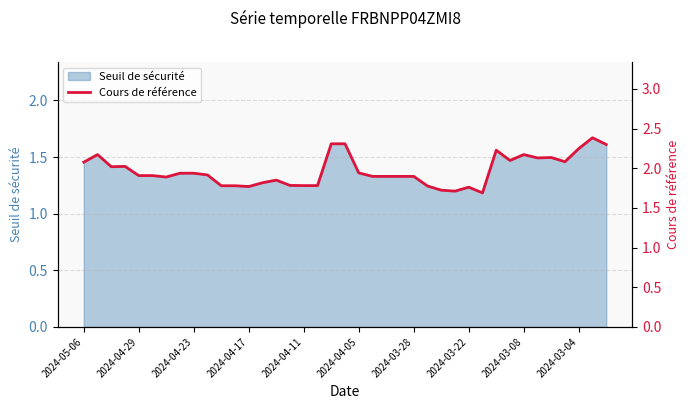

What is the greatest value displayed?

2.4